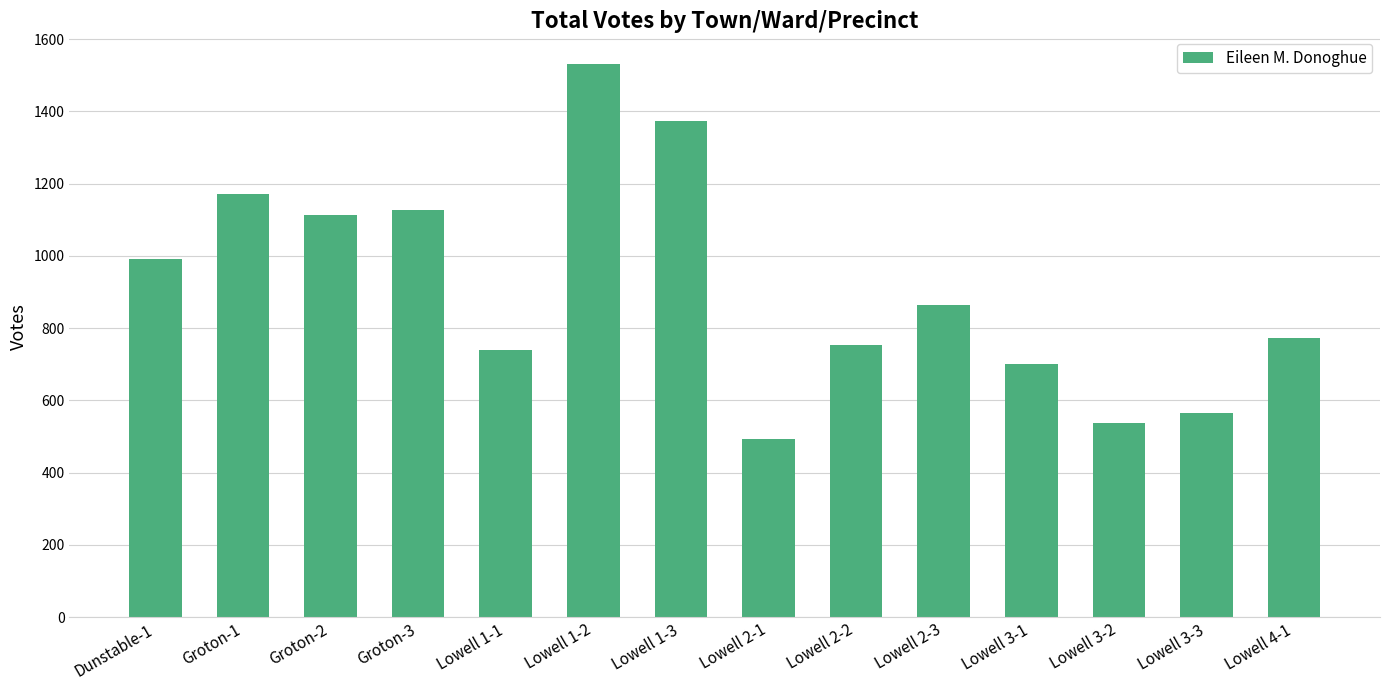

Reading left to right, what are all the values shown in this chart?

992	1172	1112	1127	739	1531	1374	492	754	865	700	538	565	772